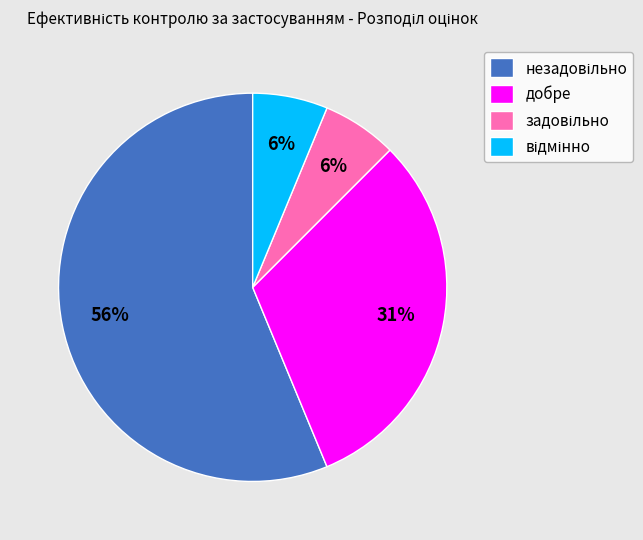

Does any single category account for the majority?

Yes